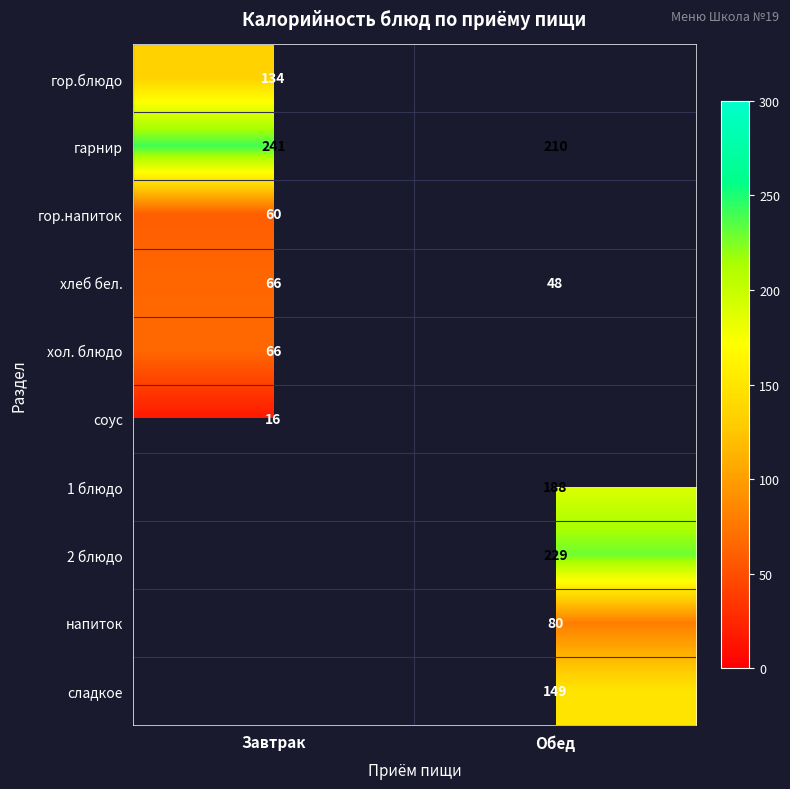

At which label does хлеб бел. reach its minimum?

Обед